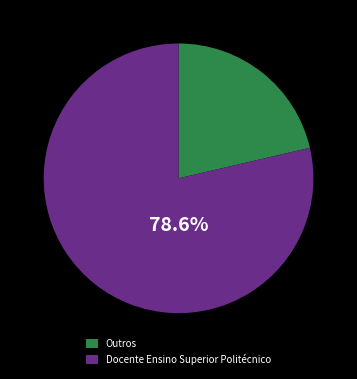

How many segments does this pie chart have?

2